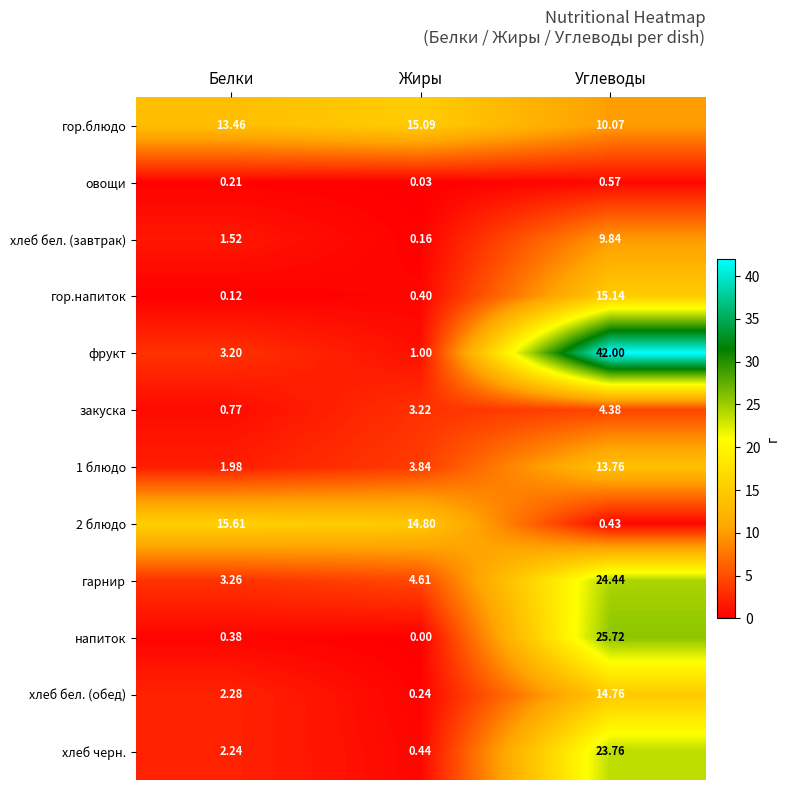

Where is 1 блюдо nearest to the value 7?

Жиры